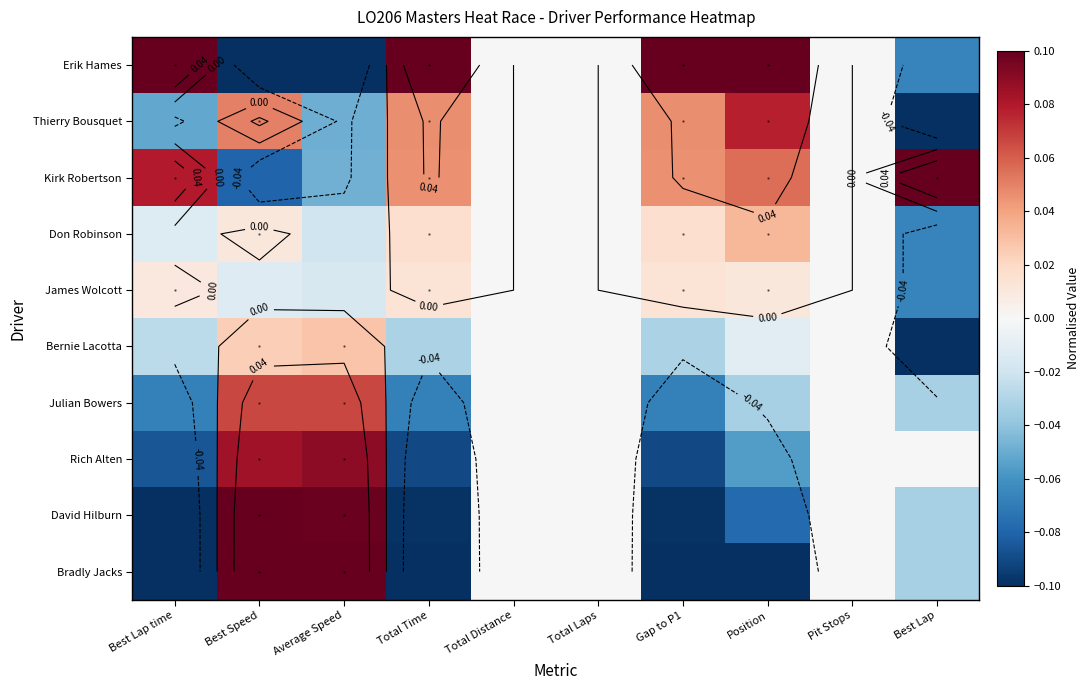

What is the highest value of the Kirk Robertson series?

0.1